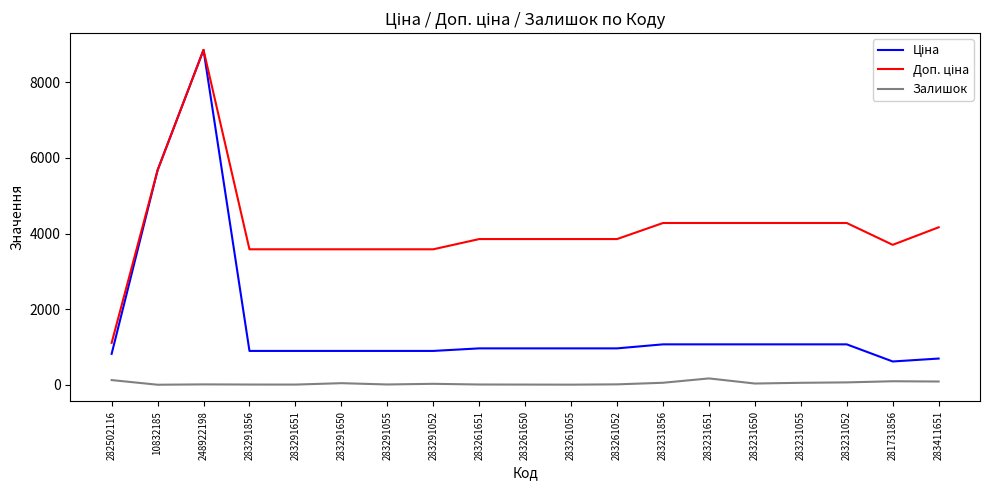

The Залишок series shows 26.0 at 283291052. True or false?

True